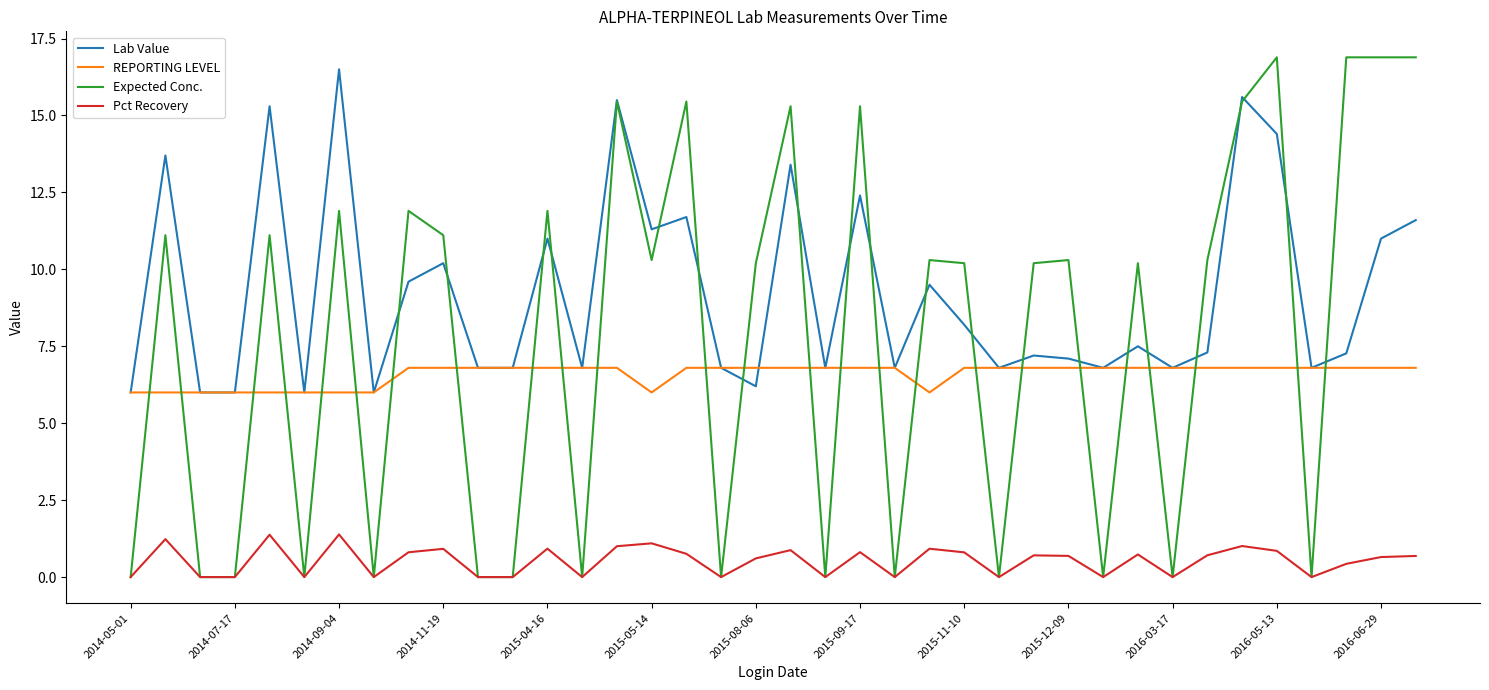

How many intersections are there between Expected Conc. and Lab Value?

21